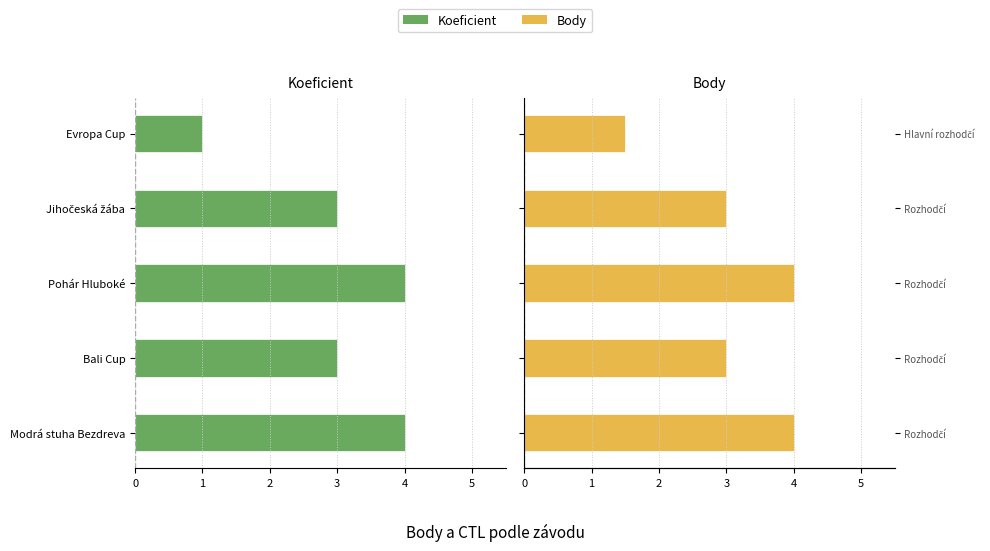

What value does the Body series have at Pohár Hluboké?

4.0